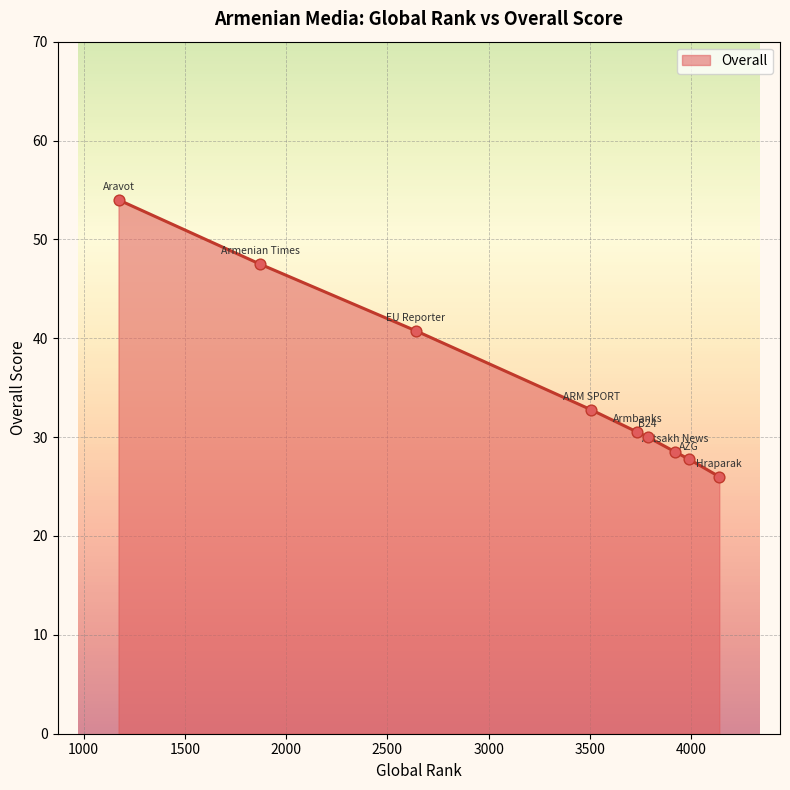

What is the smallest value displayed?

26.0